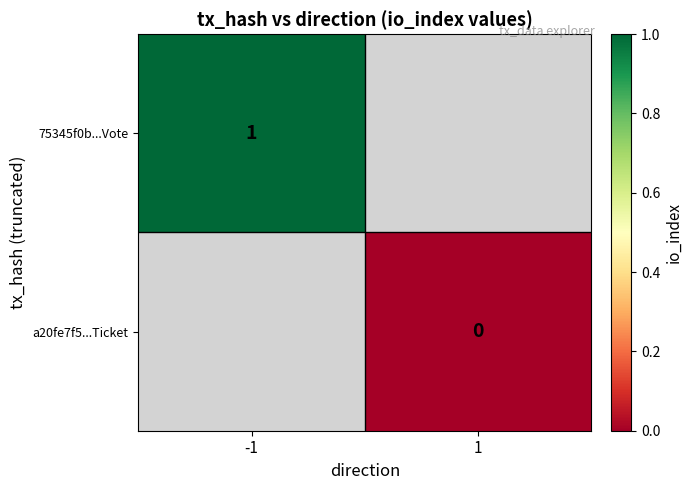

Is the value of a20fe7f5...Ticket at 1 greater than the value of 75345f0b...Vote at -1?

No